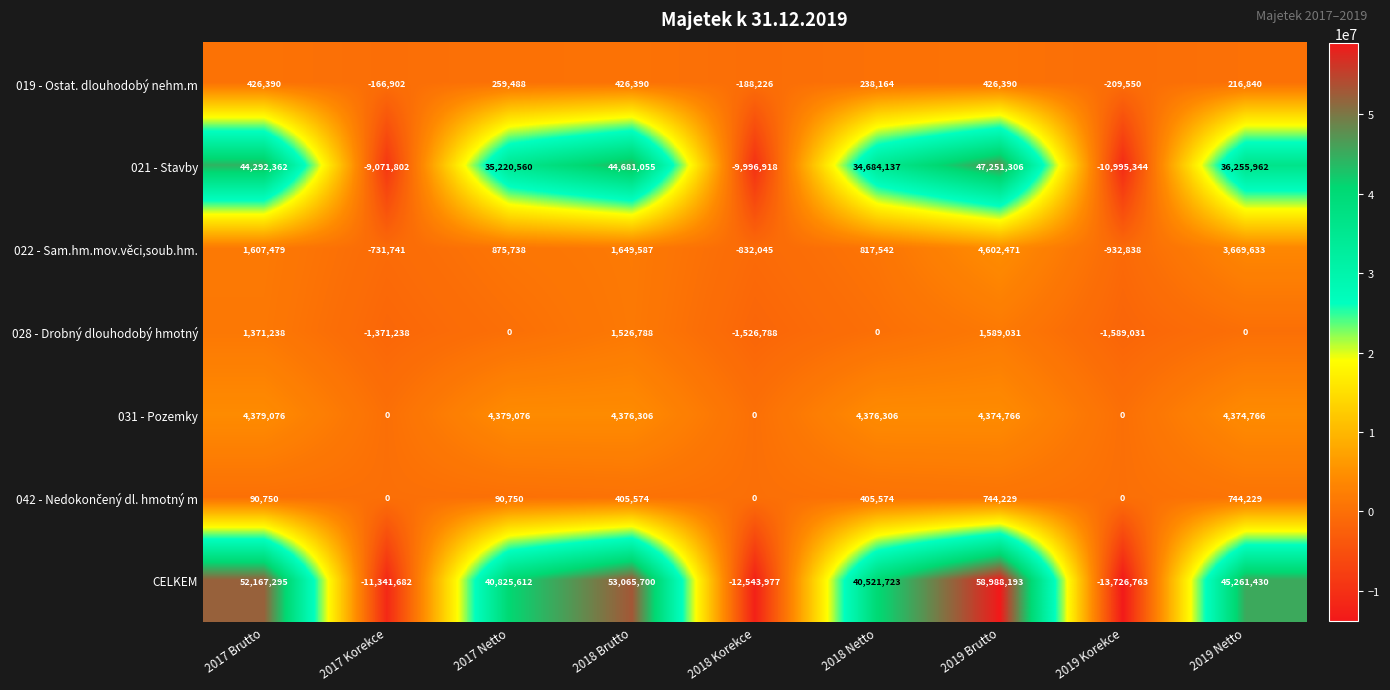

Which label corresponds to the largest value in the chart?

2019 Brutto